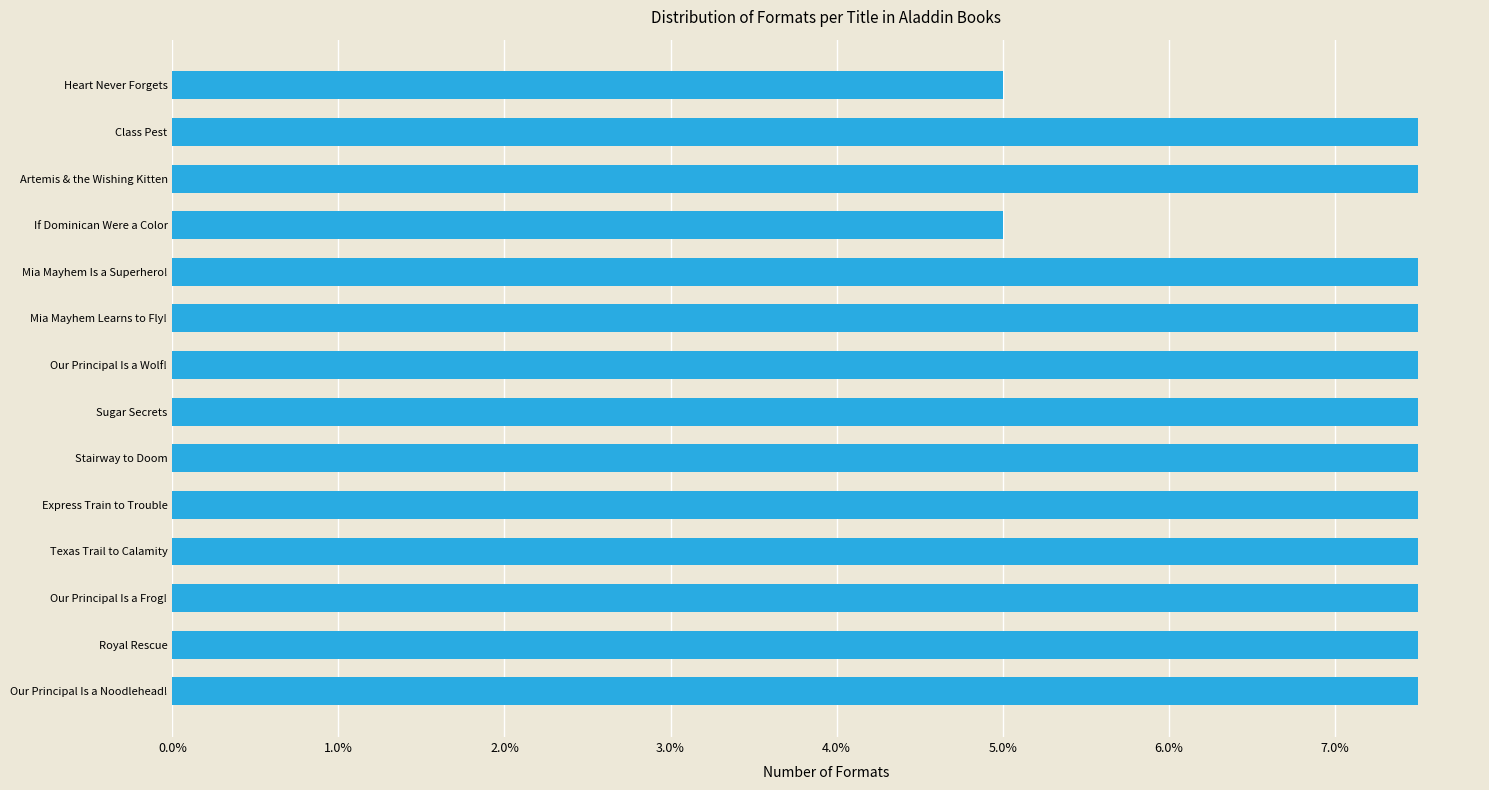

Are the bars horizontal?

Yes